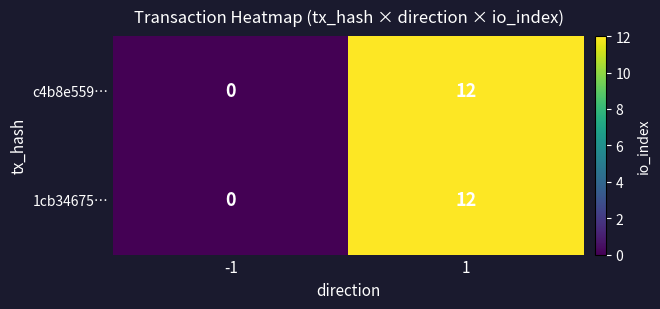

Rank the categories by 1cb34675… value from lowest to highest.

-1, 1